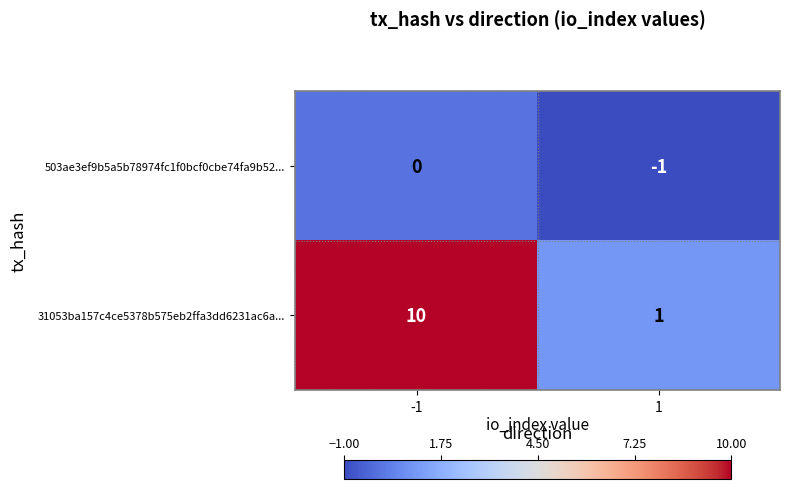

How many distinct data groups are displayed?

2